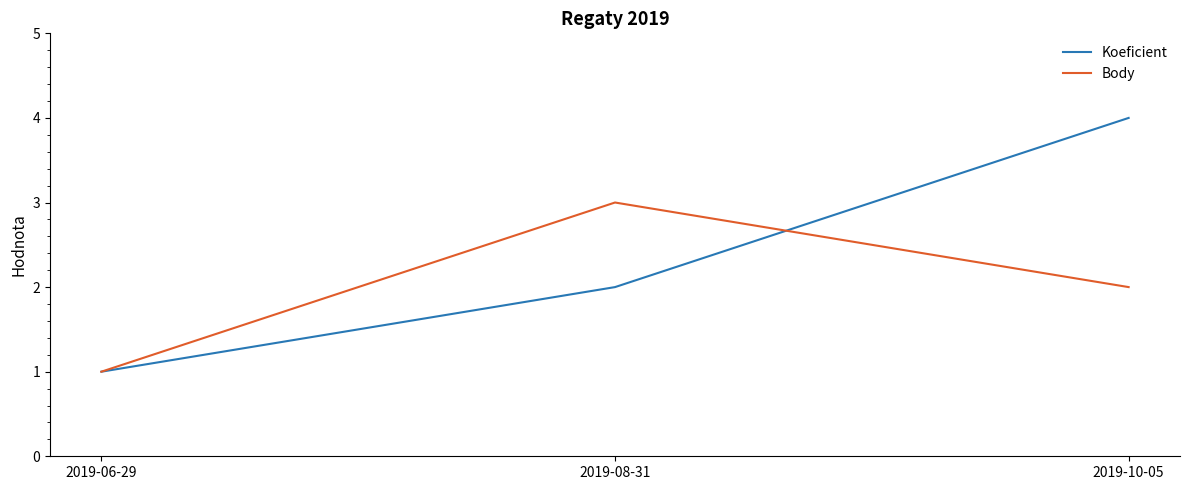

At which category is the sum across all series the highest?

2019-10-05